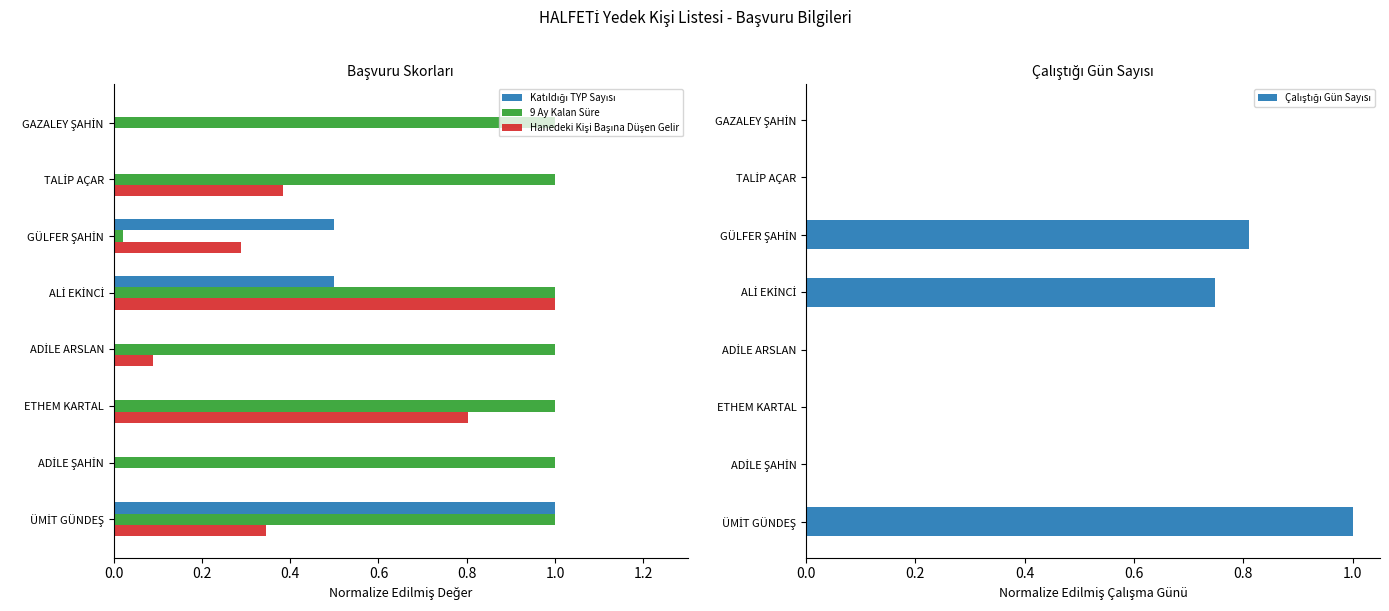

What is the maximum value for 9 Ay Kalan Süre?

1.0